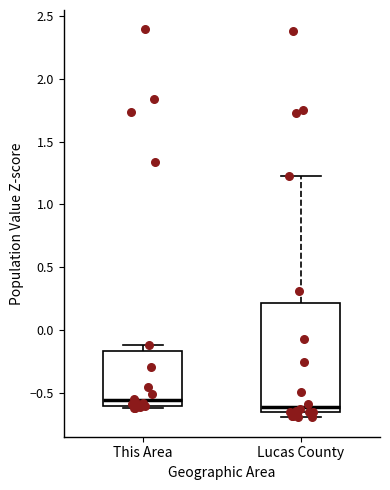

Which box's median line is the highest?

This Area